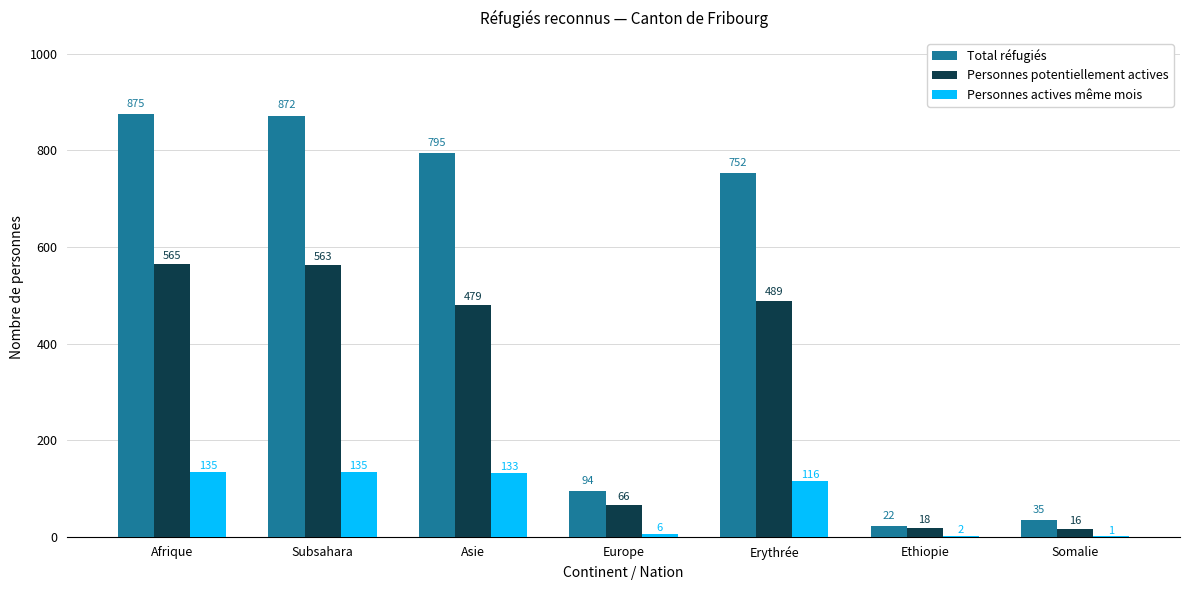

At which category is the sum across all series the highest?

Afrique